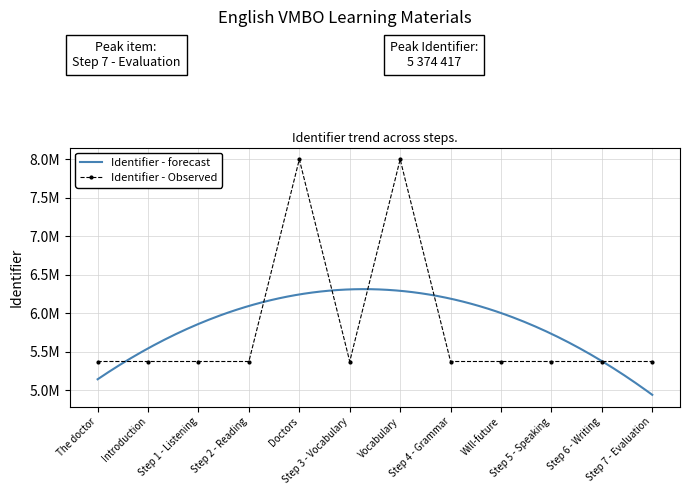

What is the ratio of the value at Will-future to the value at Step 5 - Speaking?

1.0